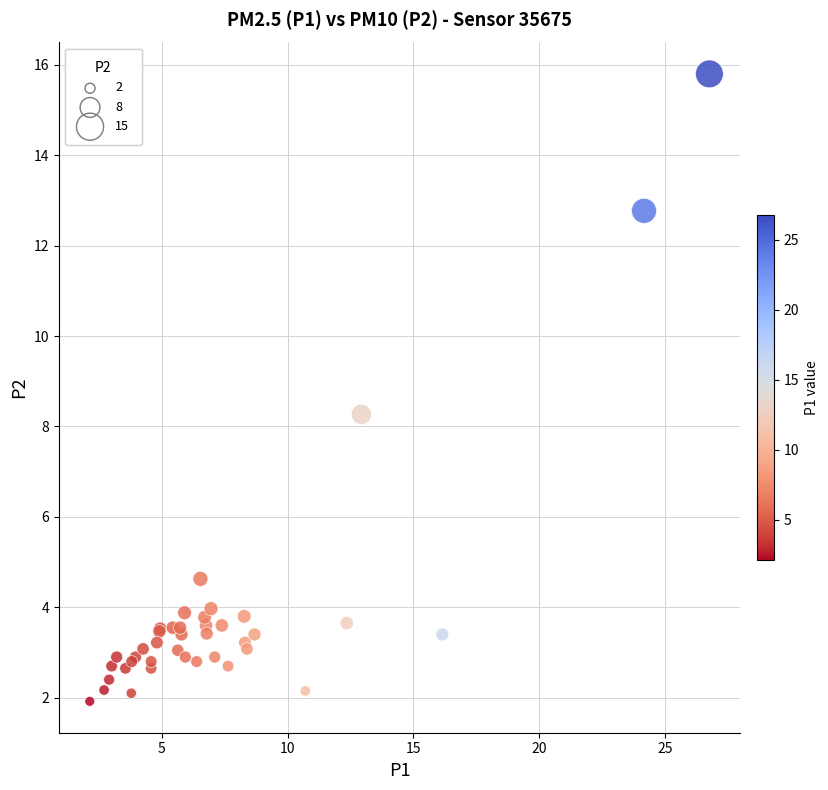

What Y value in the scatter plot is closest to 8?

8.3